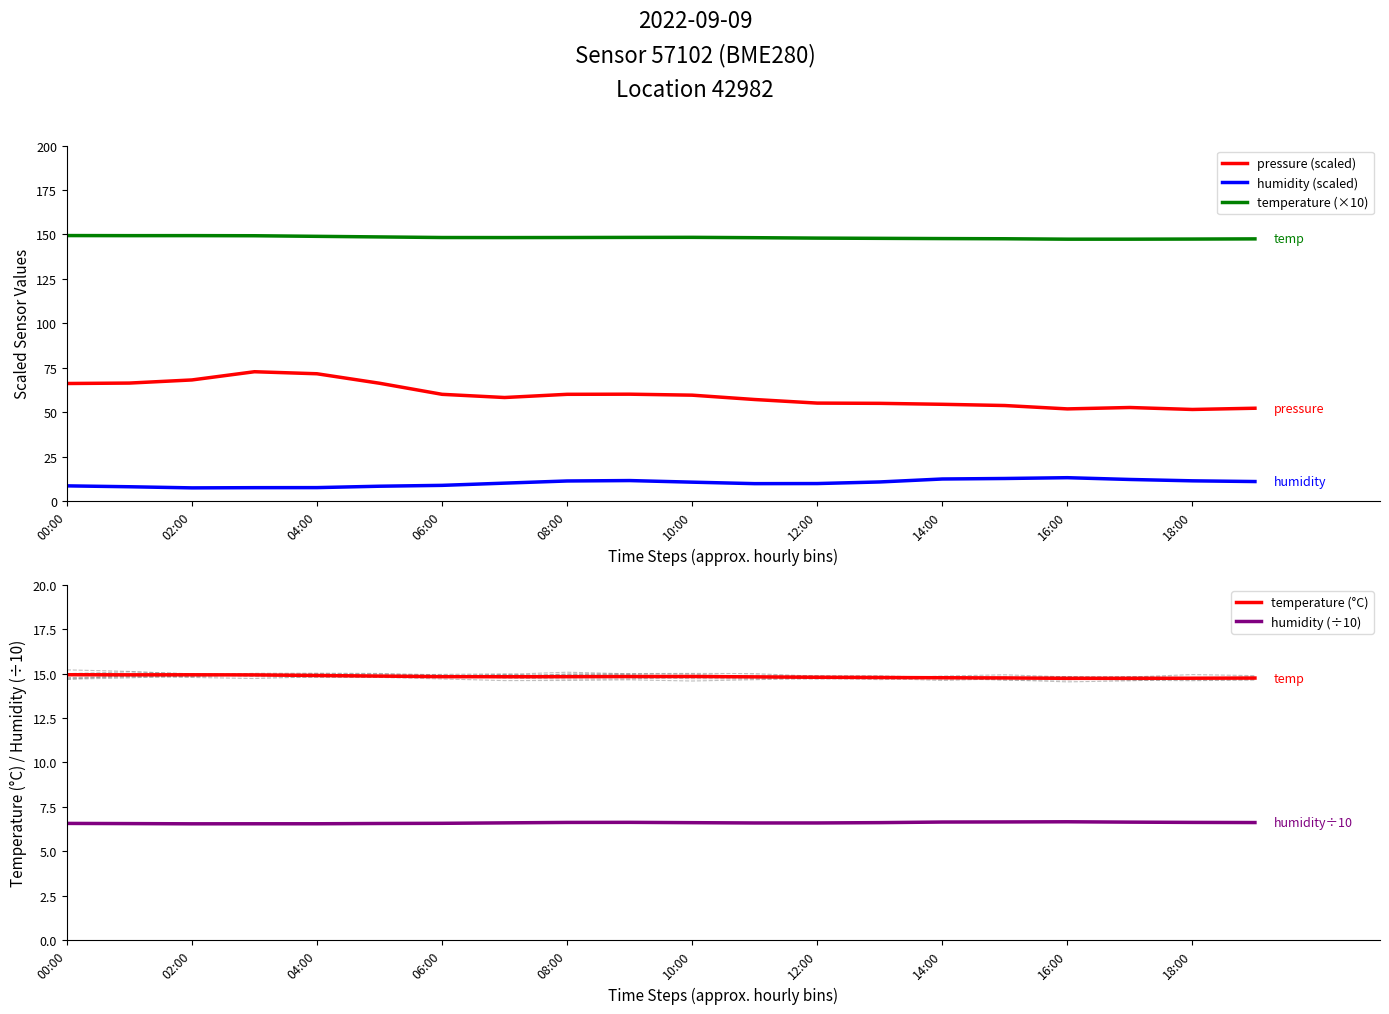

True or false: humidity (÷10) and pressure (scaled) intersect in this chart.

False